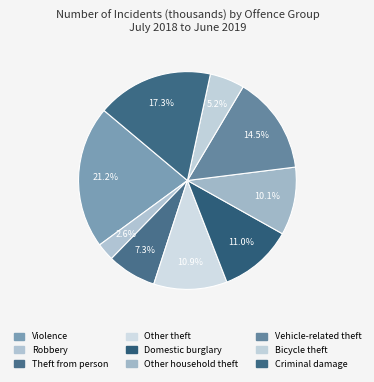

Does Domestic burglary account for over 50% of the chart?

No